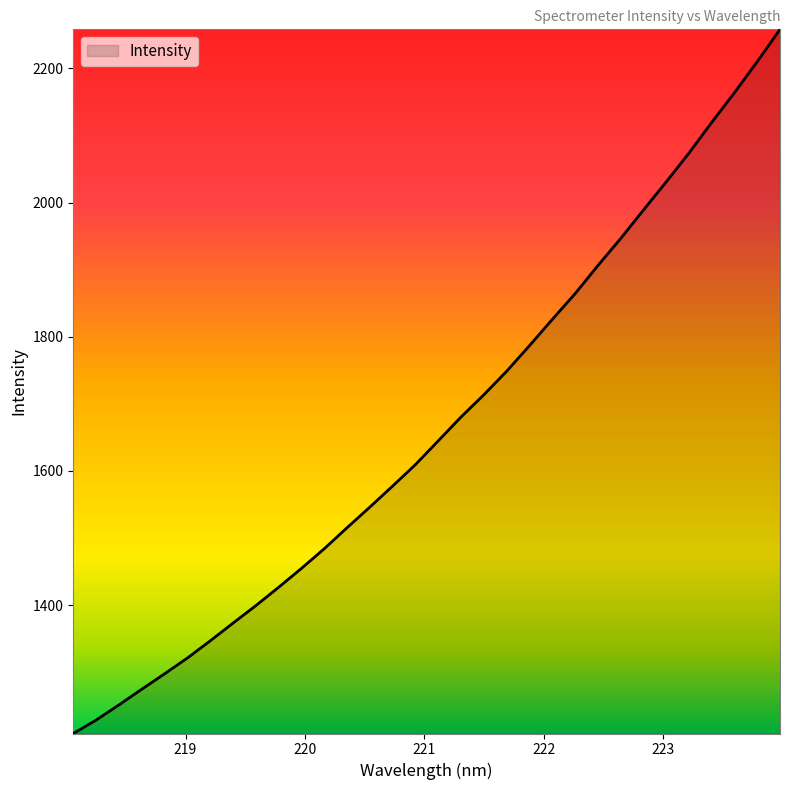

What is the greatest value displayed?

2258.1